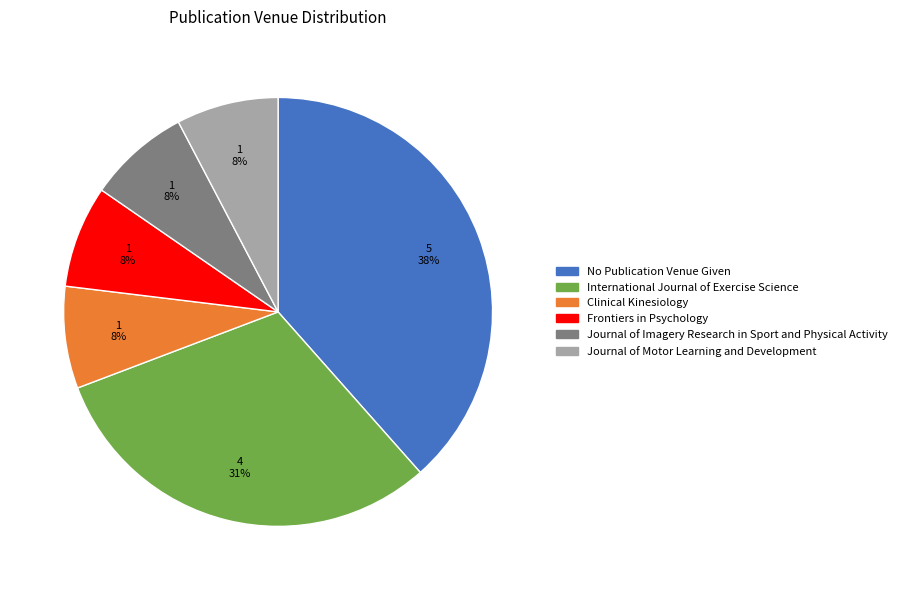

To the nearest percent, what is the average slice percentage?

17%